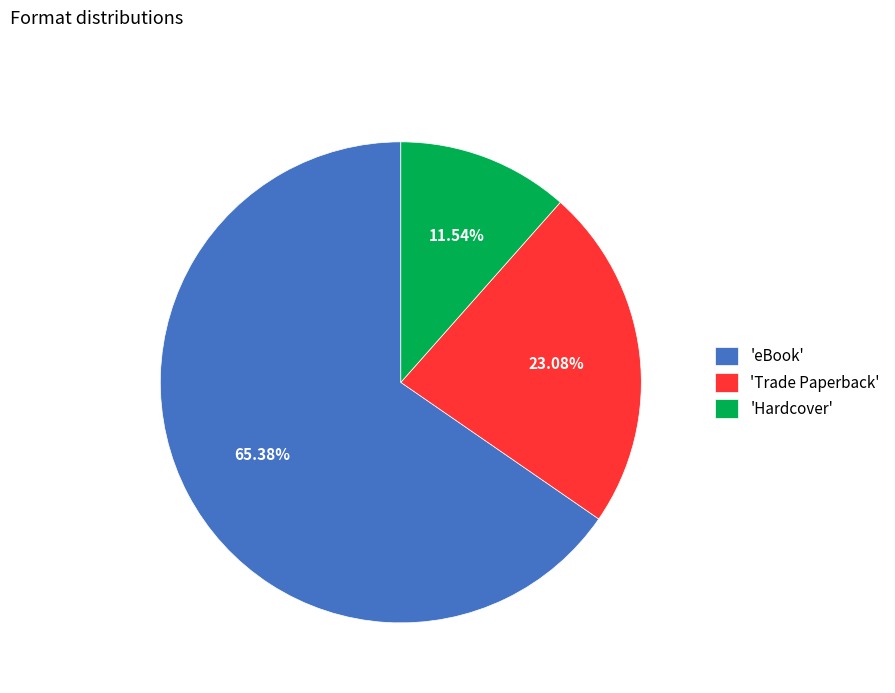

Between 'Hardcover' and 'eBook', which is larger?

'eBook'